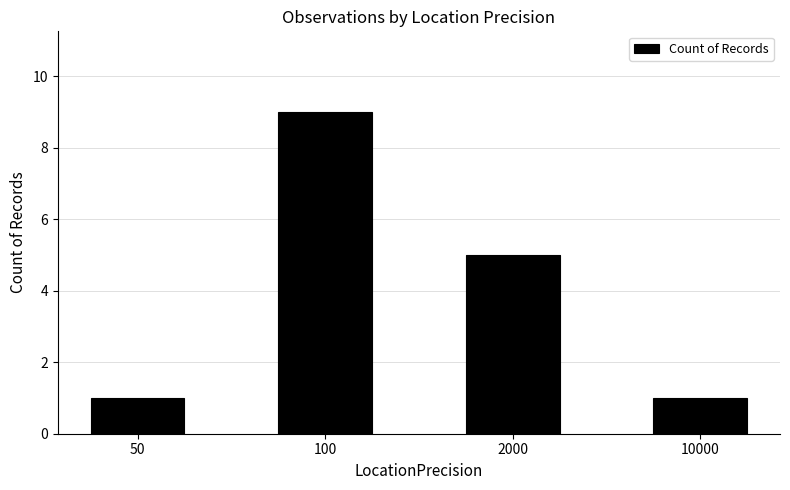

What is the sum of the values at 100 and 10000?

10